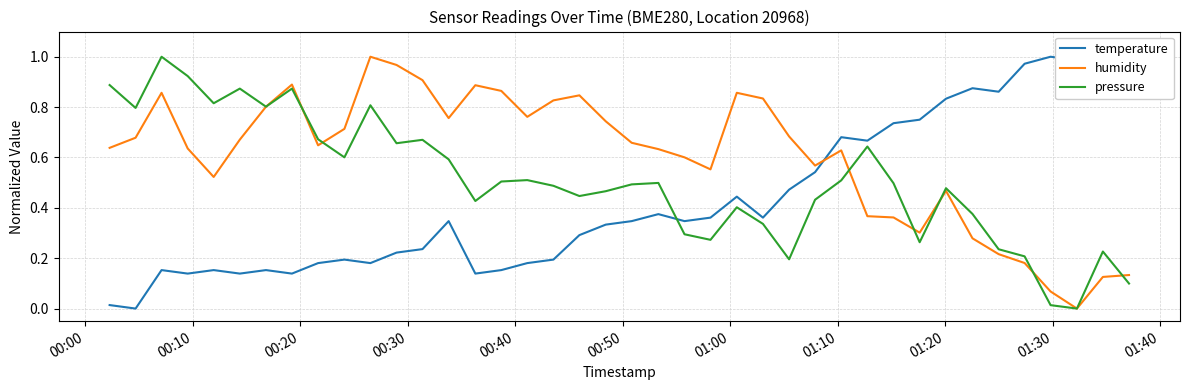

What is the greatest value displayed?

1.0